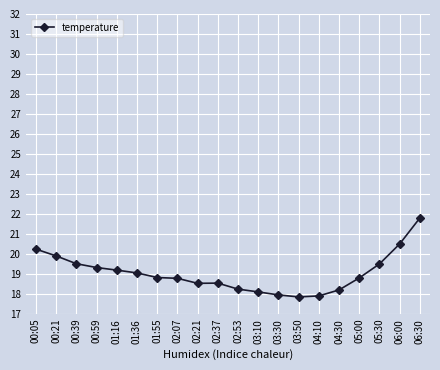

Which category has the highest value across all series?

06:30